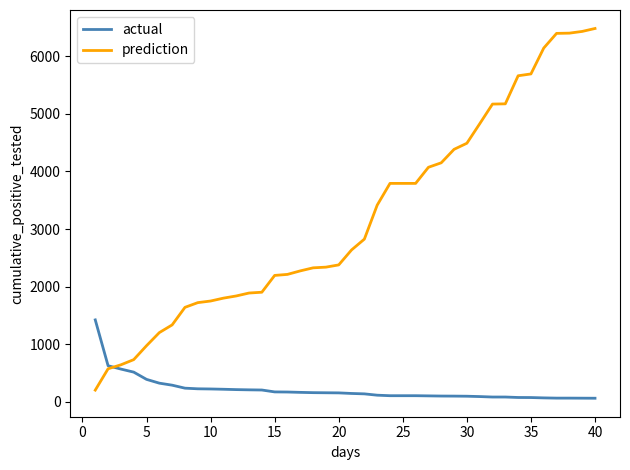

Which series has the largest range (max minus min)?

prediction